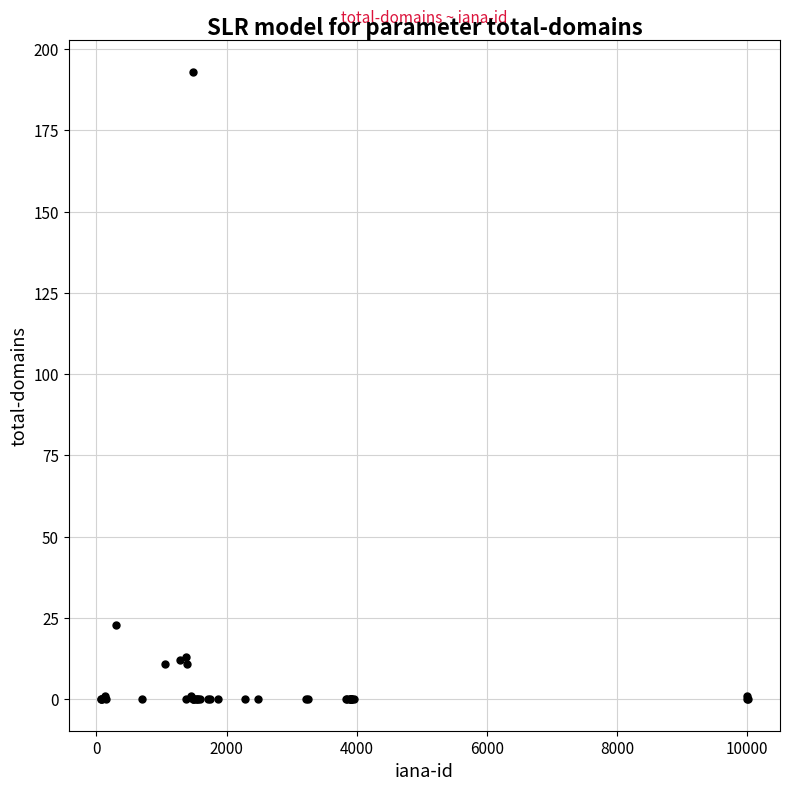

What Y value in the scatter plot is closest to 96?

23